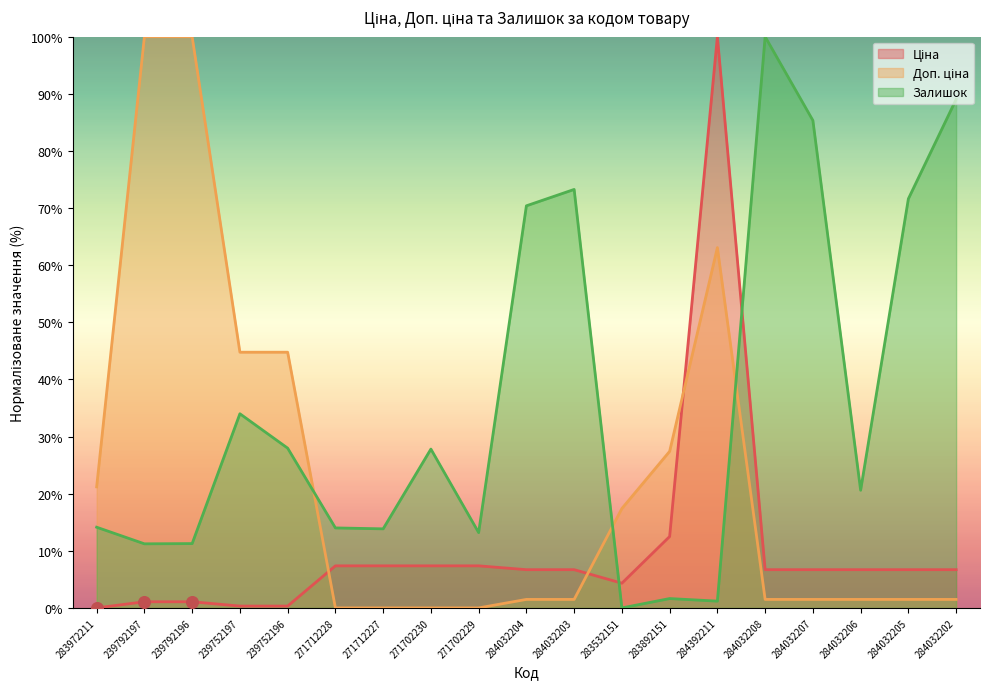

Which series reaches the maximum Y coordinate?

Ціна